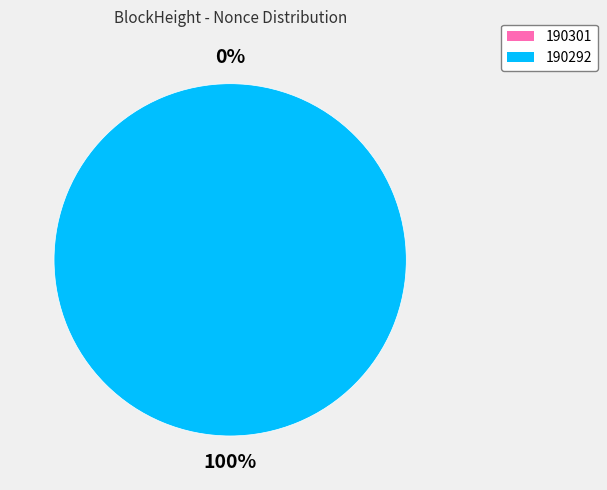

Between 190301 and 190292, which is larger?

190292